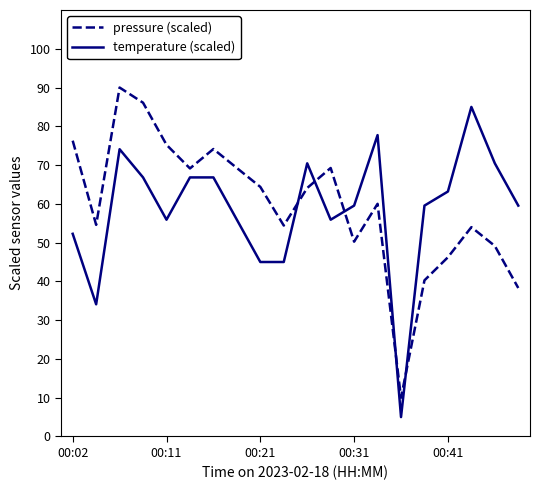

True or false: pressure (scaled) and temperature (scaled) intersect in this chart.

True